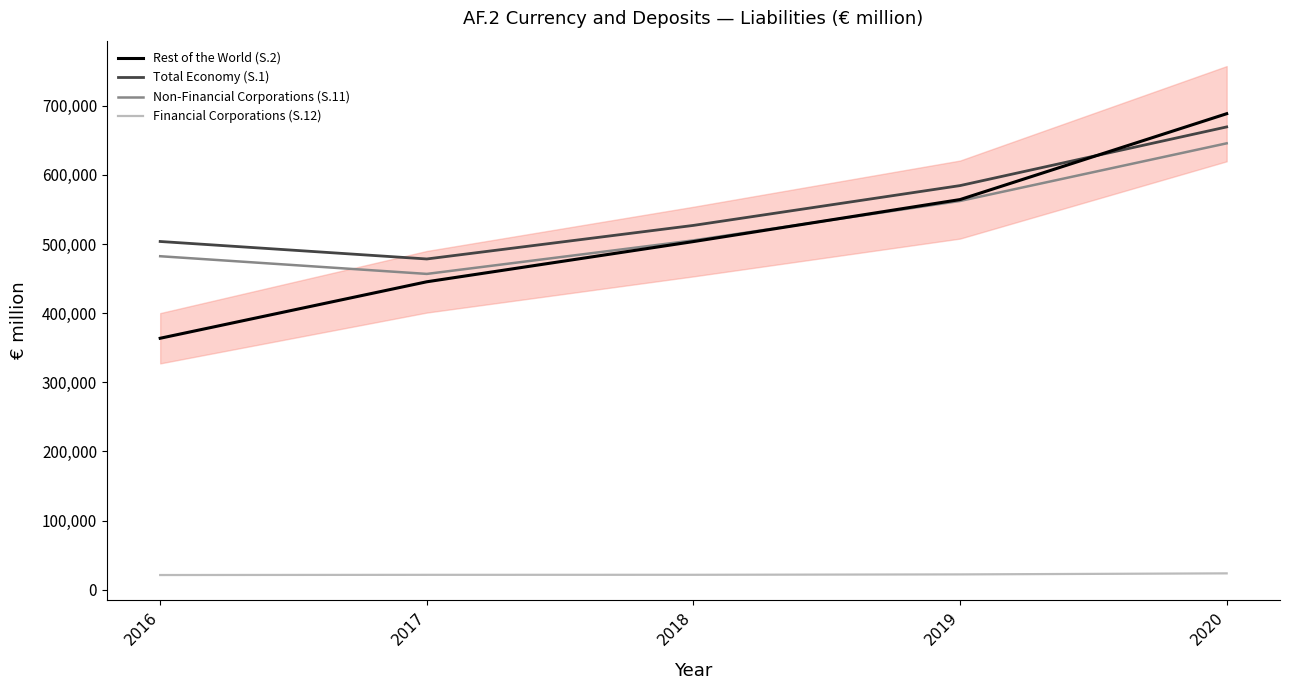

Which series has the largest total across all categories?

Total Economy (S.1)